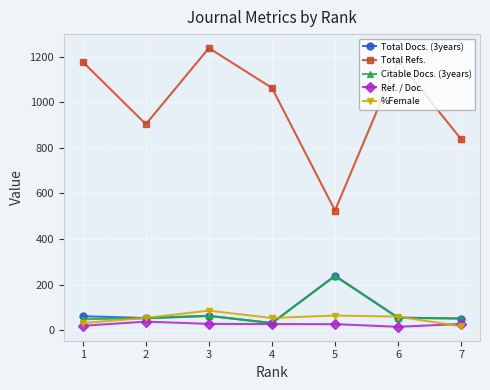

What is the total value across all series at 3?

1475.9